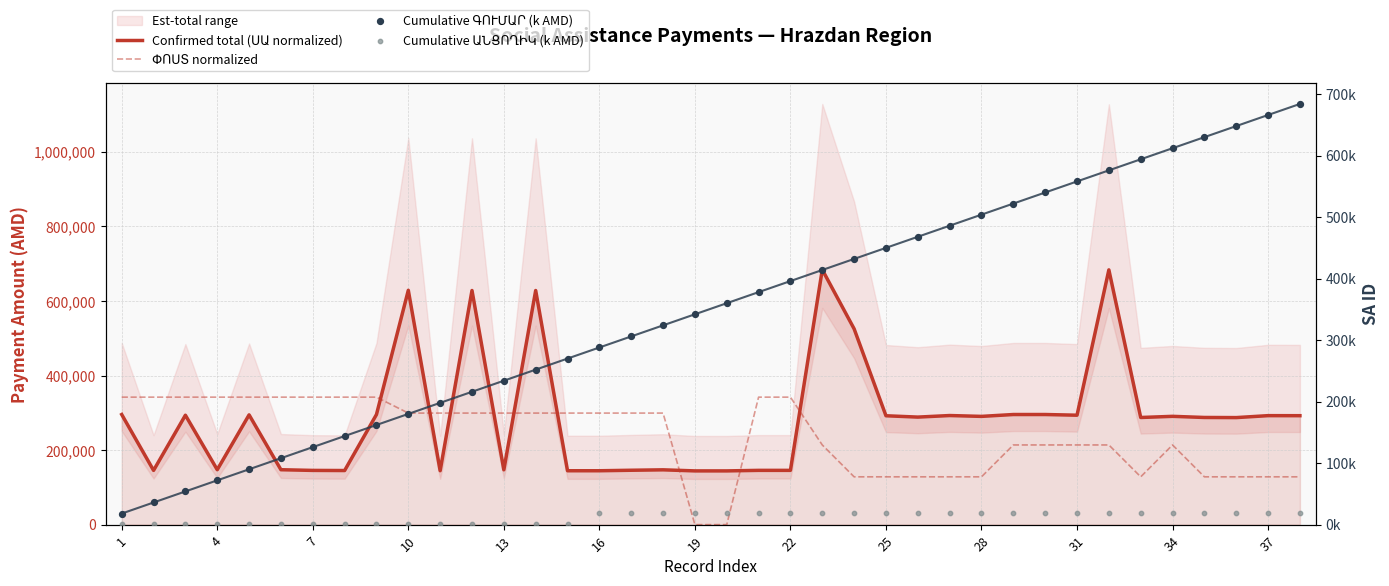

Is the value of ՓՈՍՏ normalized at 22 greater than the value of Cumulative ԳՈՒՄԱՐ (k AMD) at 13?

Yes